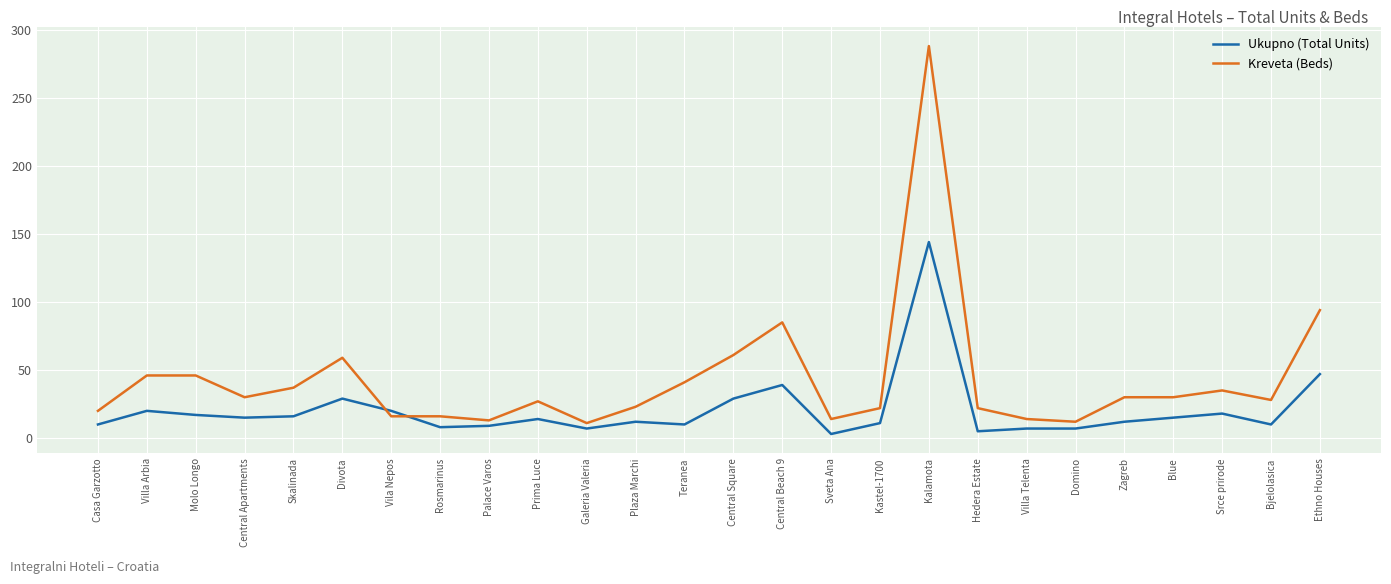

At how many categories does at least one series exceed 18?

20